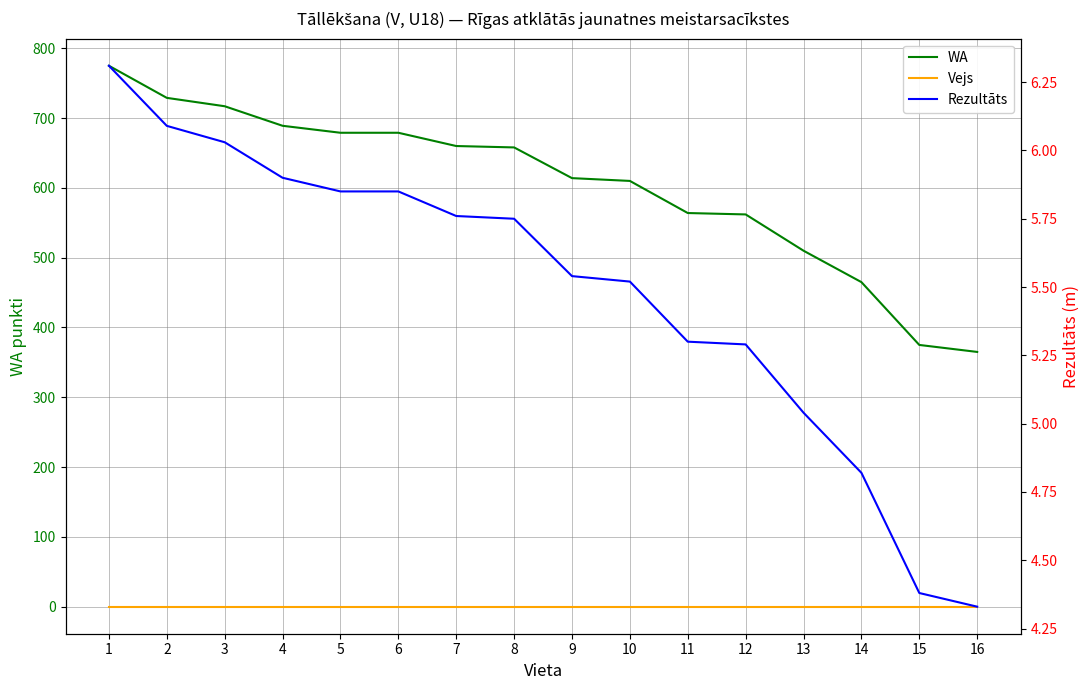

True or false: Vejs and Rezultāts intersect in this chart.

False